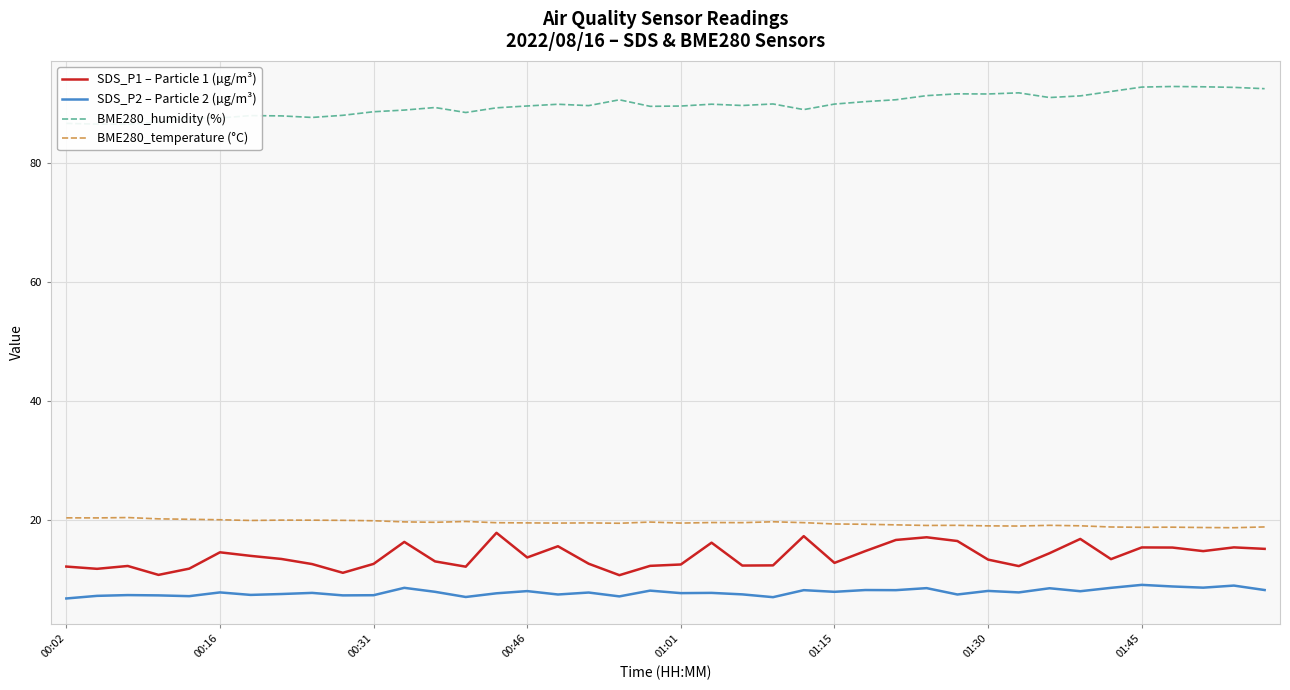

At which category is the sum across all series the highest?

28